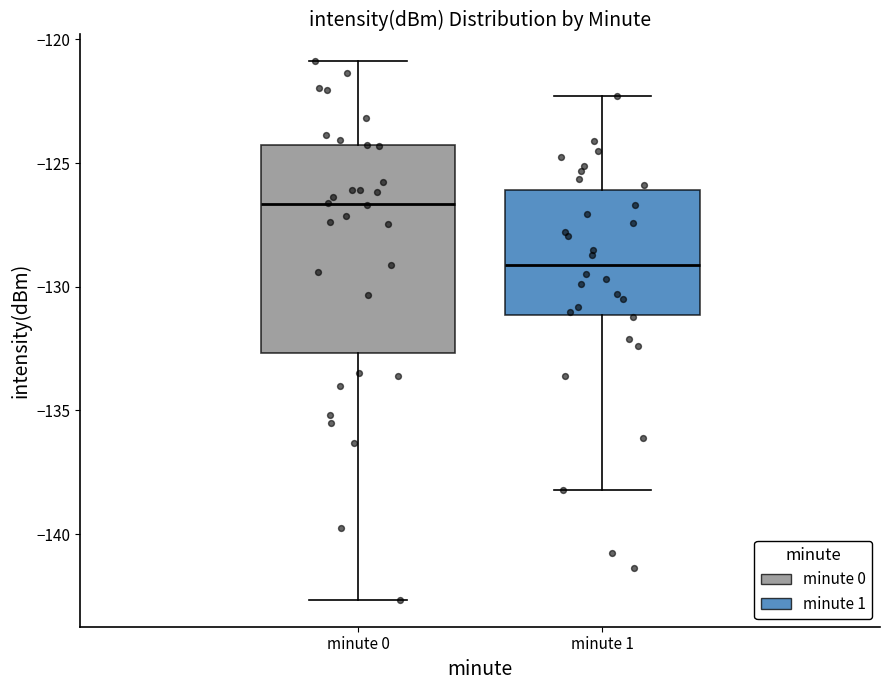

Which box's median line is the highest?

minute 0